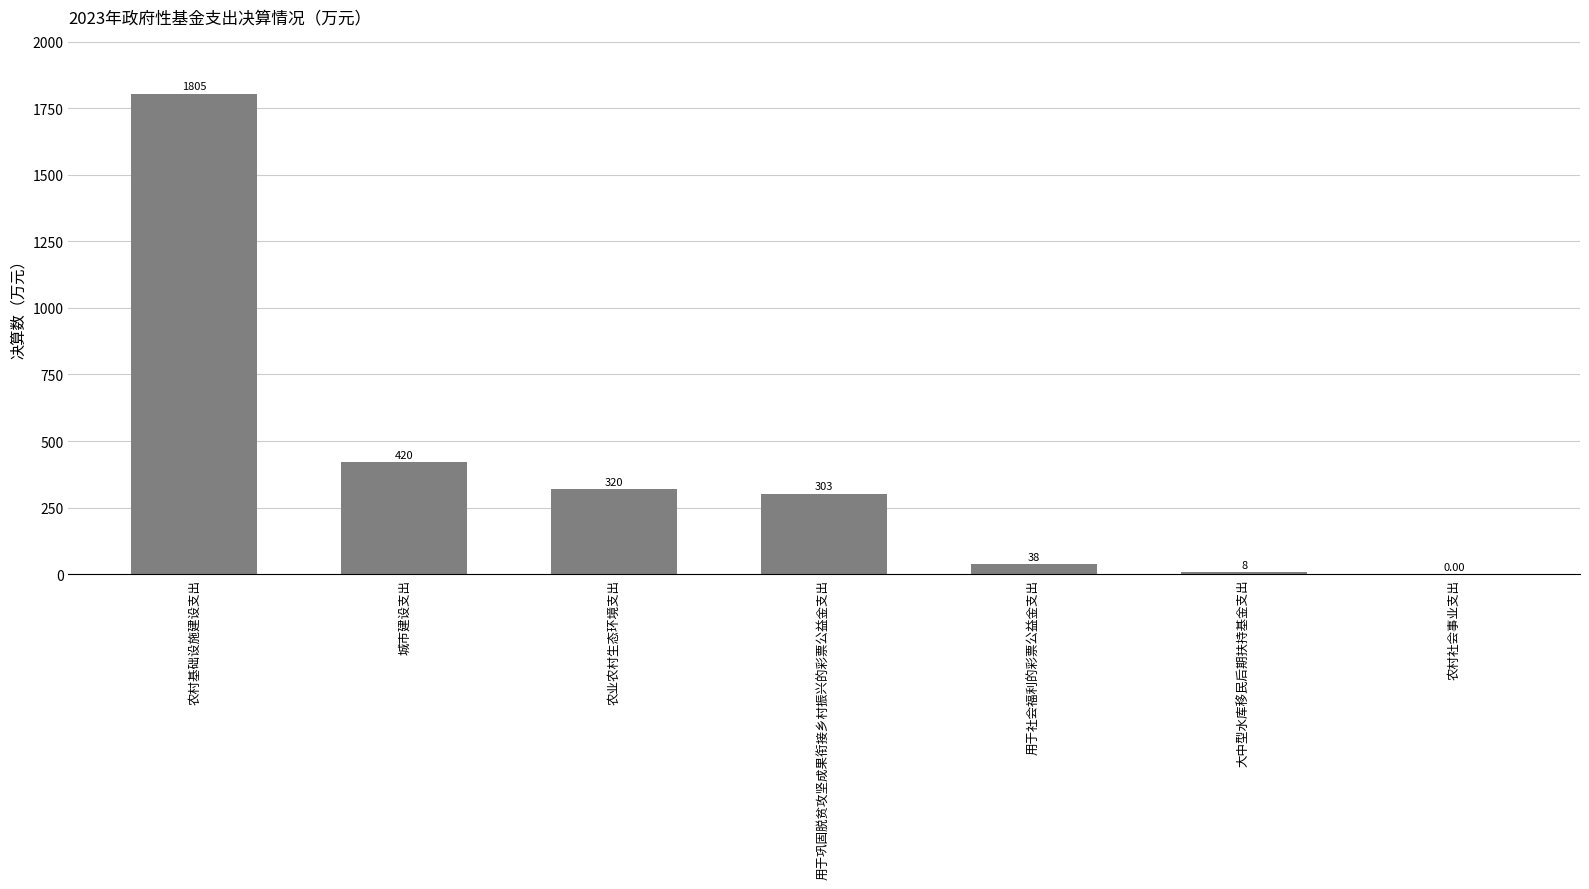

At which label does the data first exceed 302?

农村基础设施建设支出